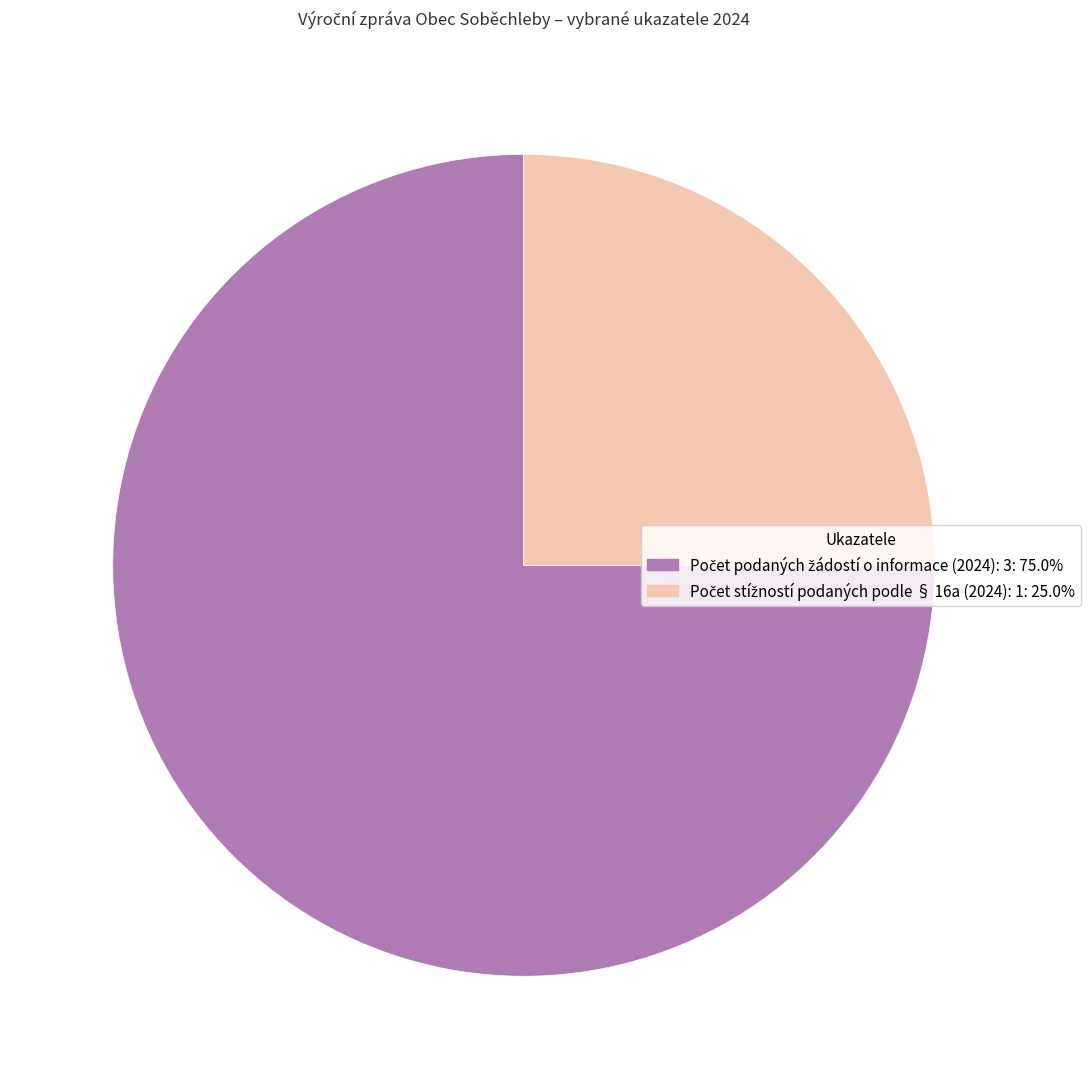

Is there a majority slice in this chart?

Yes